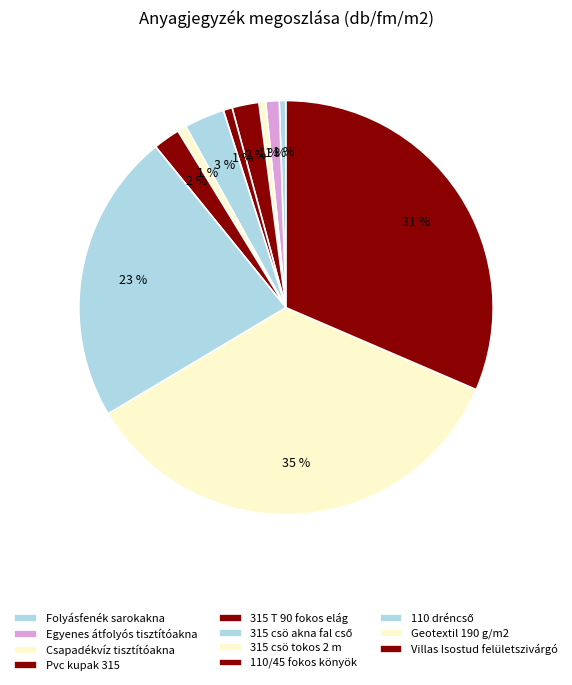

True or false: Csapadékvíz tisztítóakna accounts for 9% of the total.

False